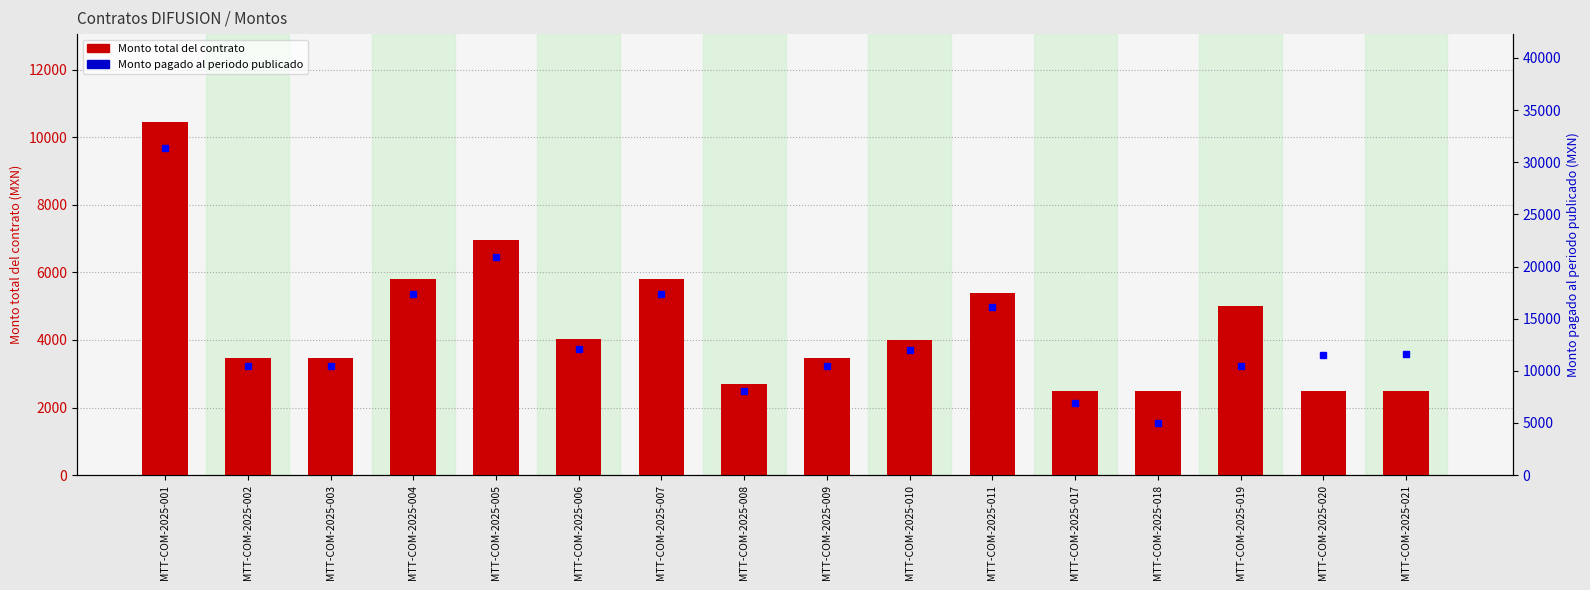

True or false: Monto total del contrato has a value of 4427.7 at MTT-COM-2025-020.

False